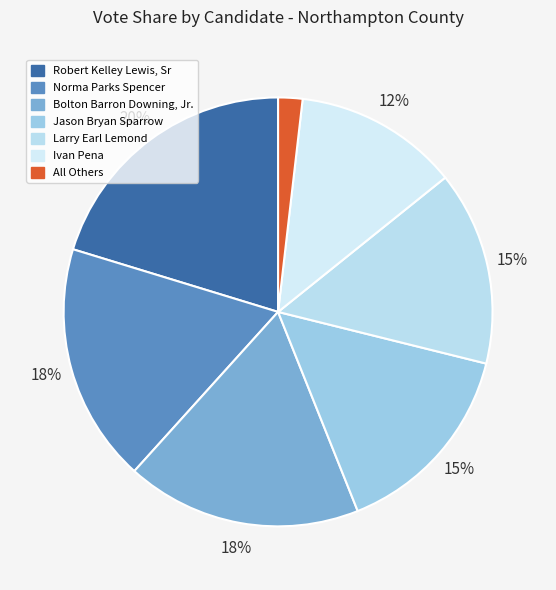

How many slices are in this pie chart?

7